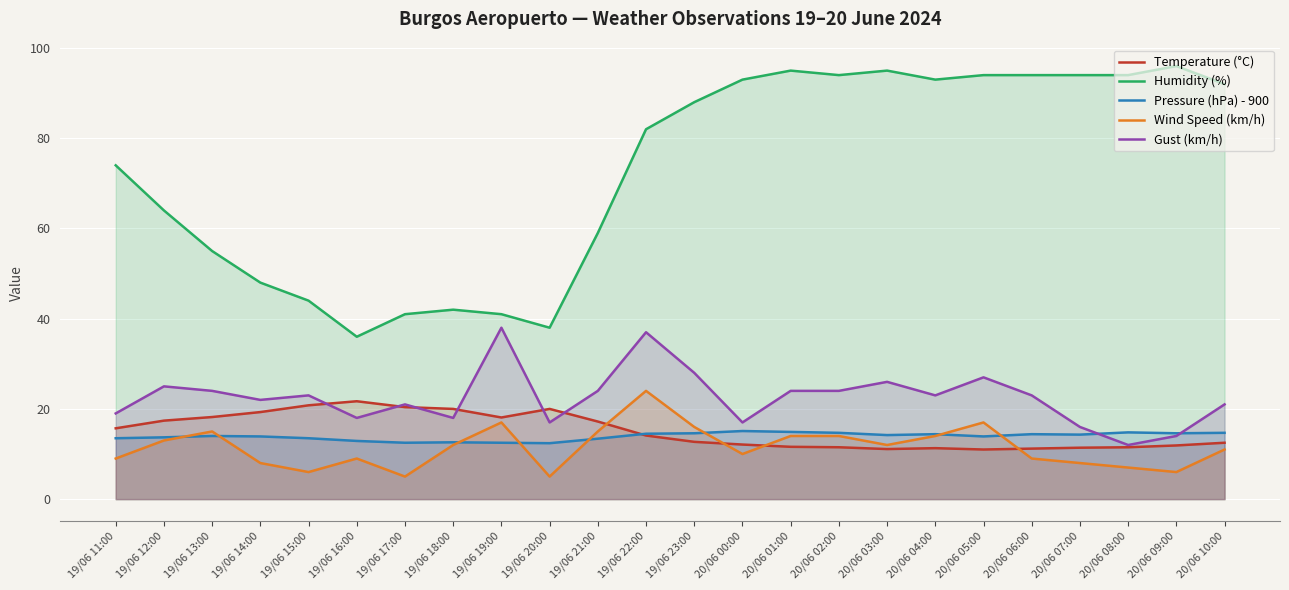

The value of Wind Speed (km/h) at 20/06 03:00 is 12.0. True or false?

True